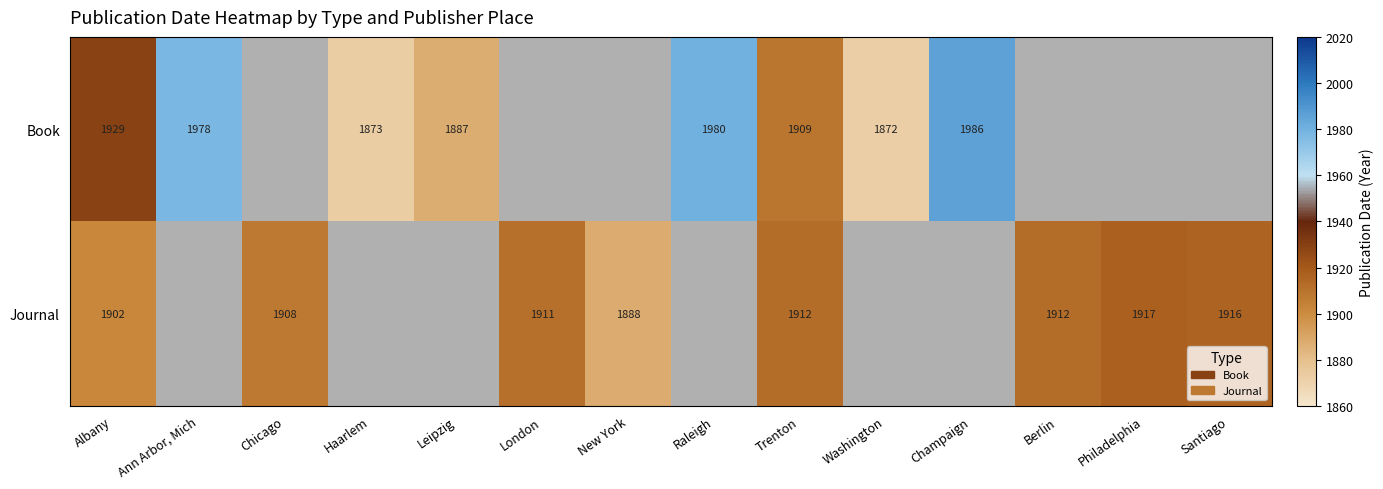

The value of Journal at Berlin is 1912. True or false?

True